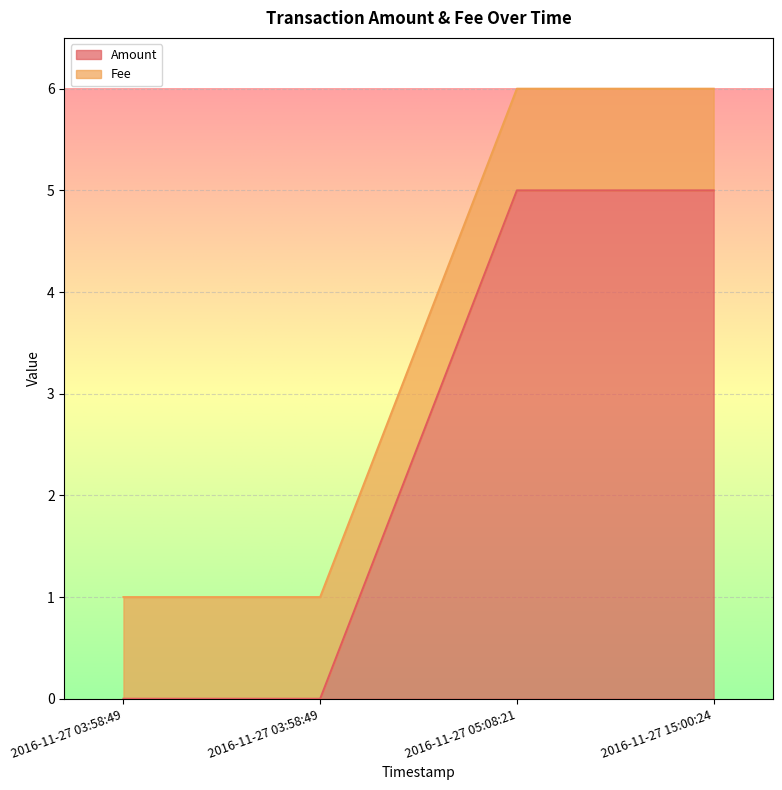

How many positive values are there?

2